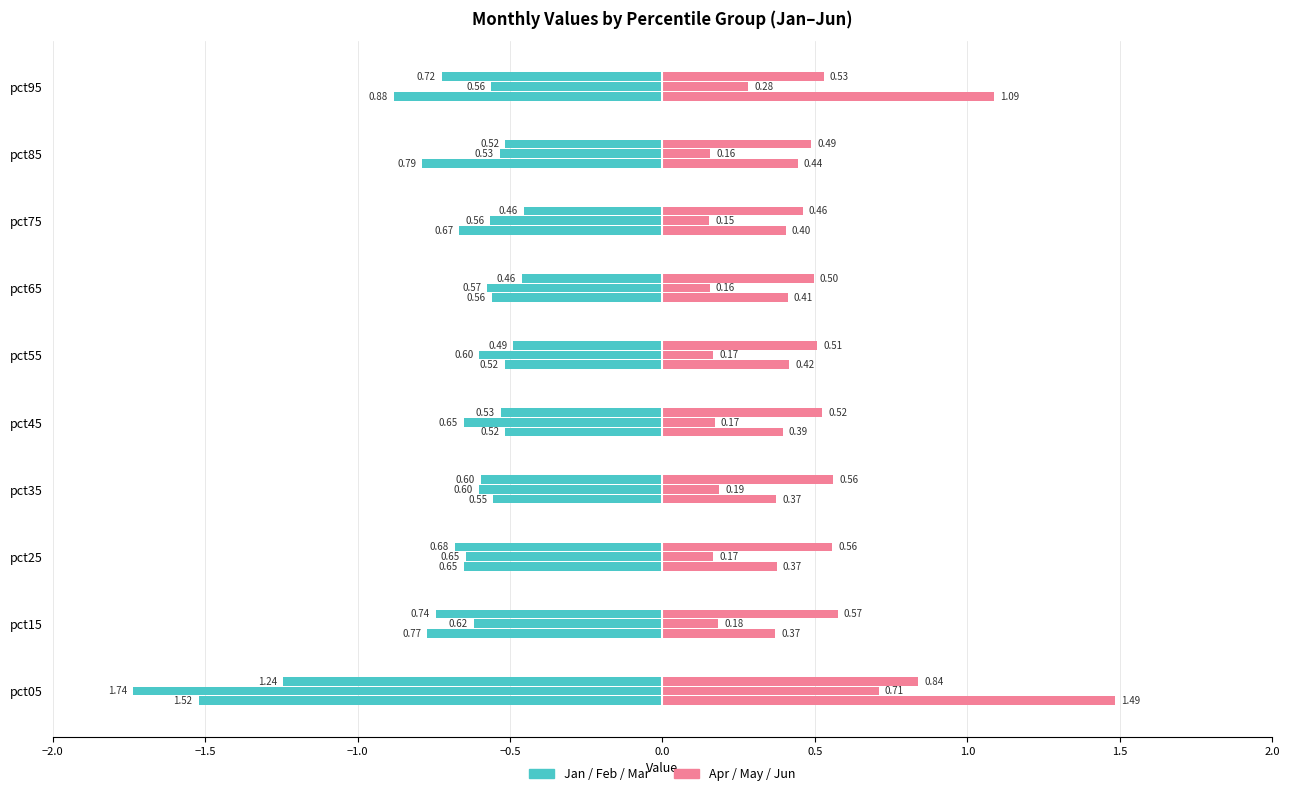

True or false: Mar has a value of 0.6 at pct35.

True